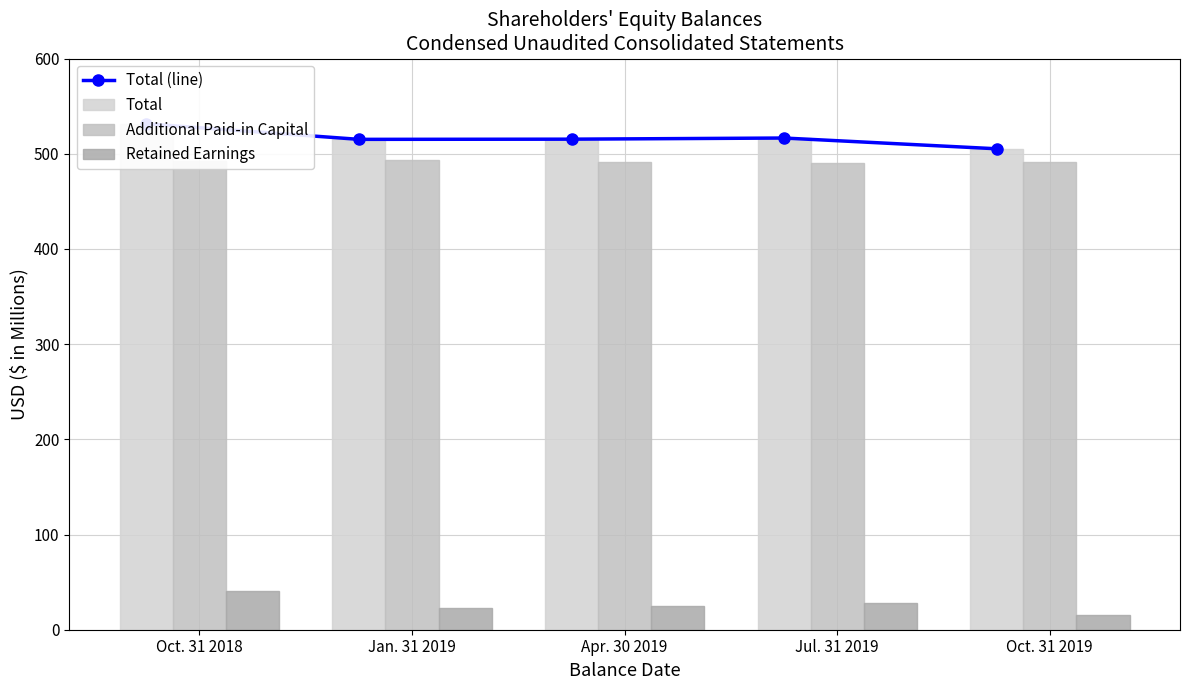

What is the difference between the Total values at Oct. 31 2018 and Jul. 31 2019?

14.9